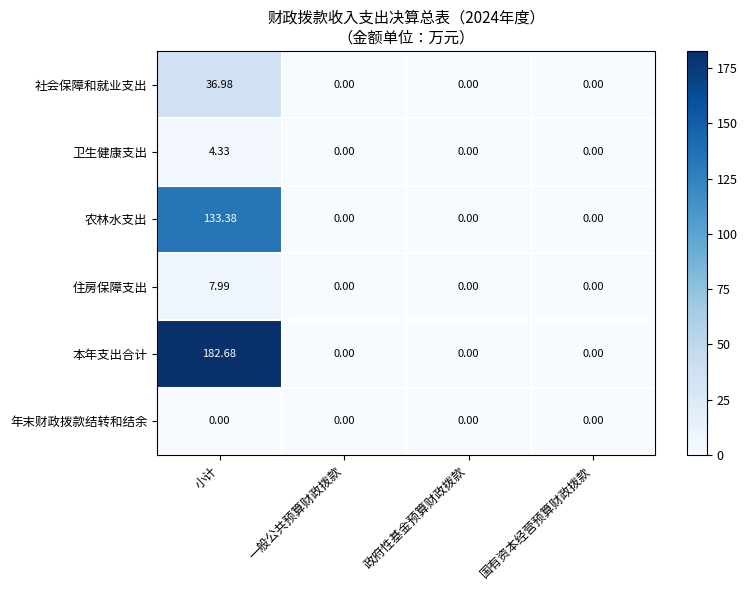

At which category is the sum across all series the highest?

小计